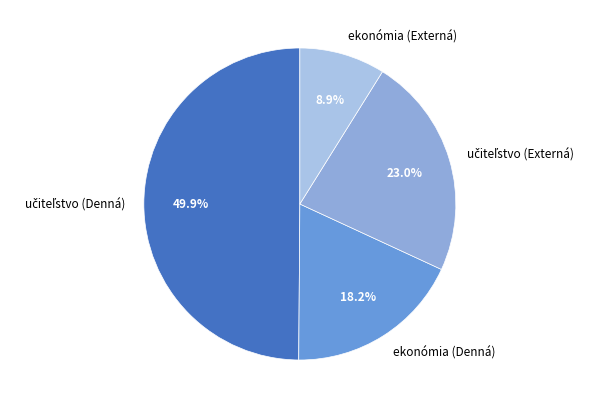

What is the smallest slice in the pie chart?

ekonómia (Externá)